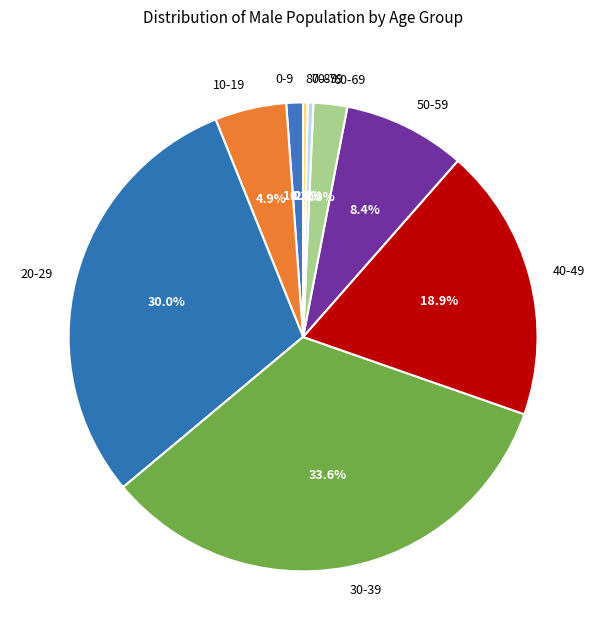

Which category has the biggest portion of the pie?

30-39